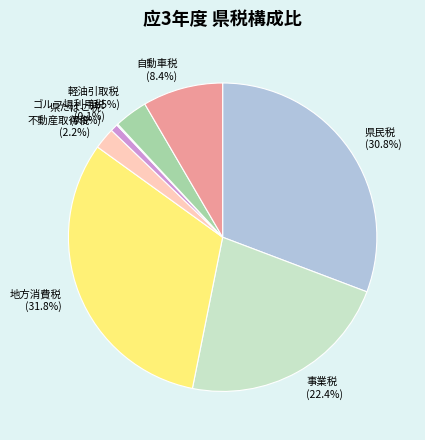

Is there a majority slice in this chart?

No